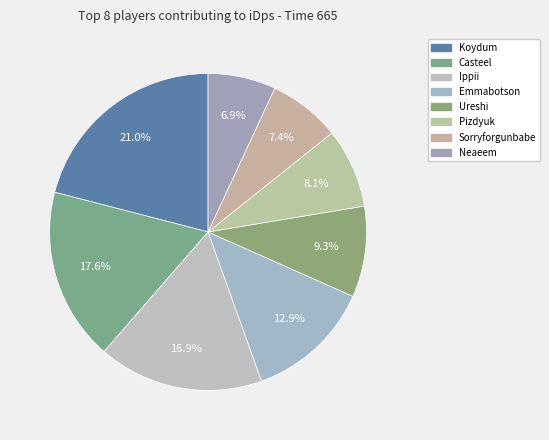

To the nearest percent, what is the average slice percentage?

12%